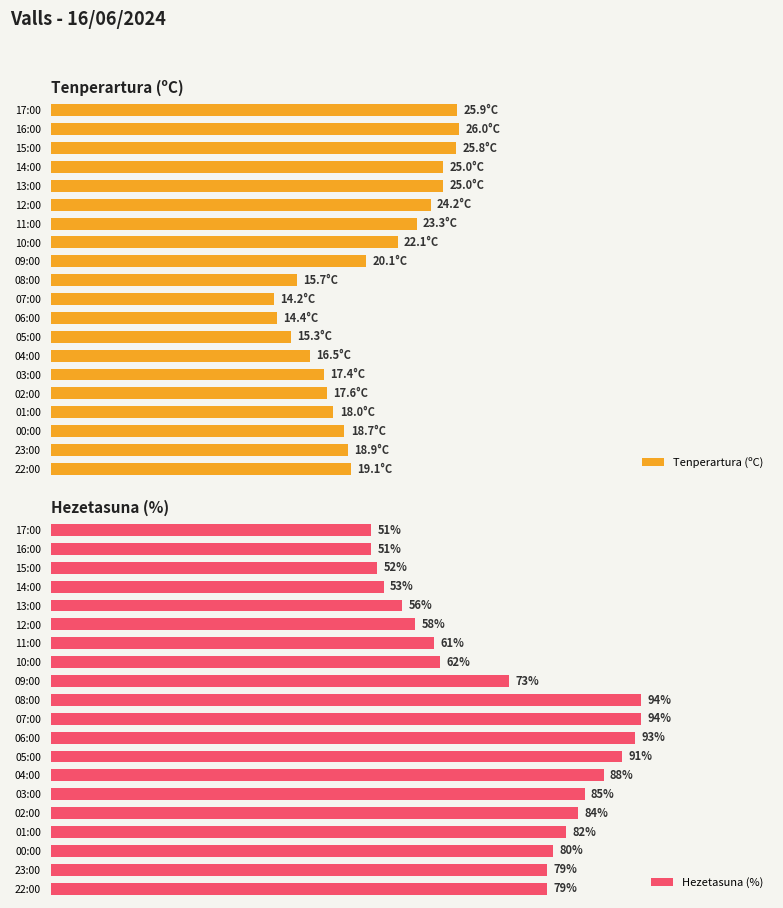

List the series in order of their overall mean, lowest first.

Tenperartura (ºC), Hezetasuna (%)